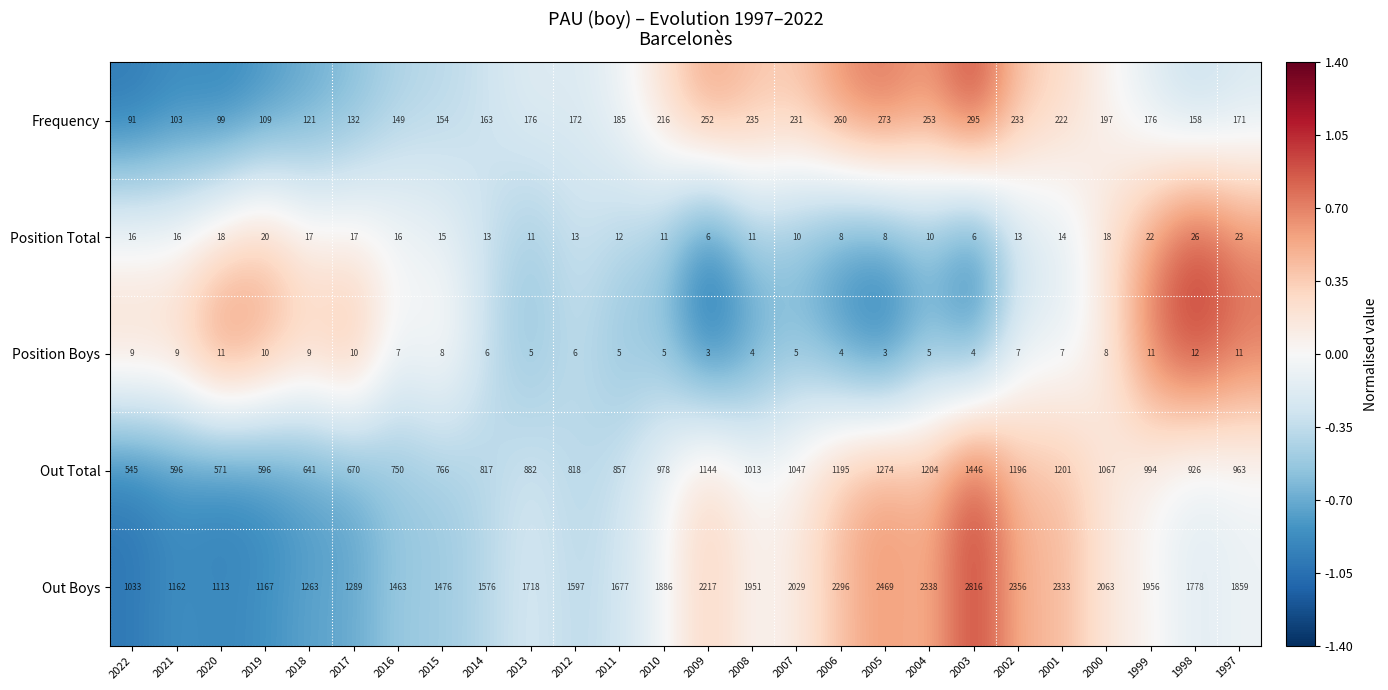

What is the smallest value displayed?

3